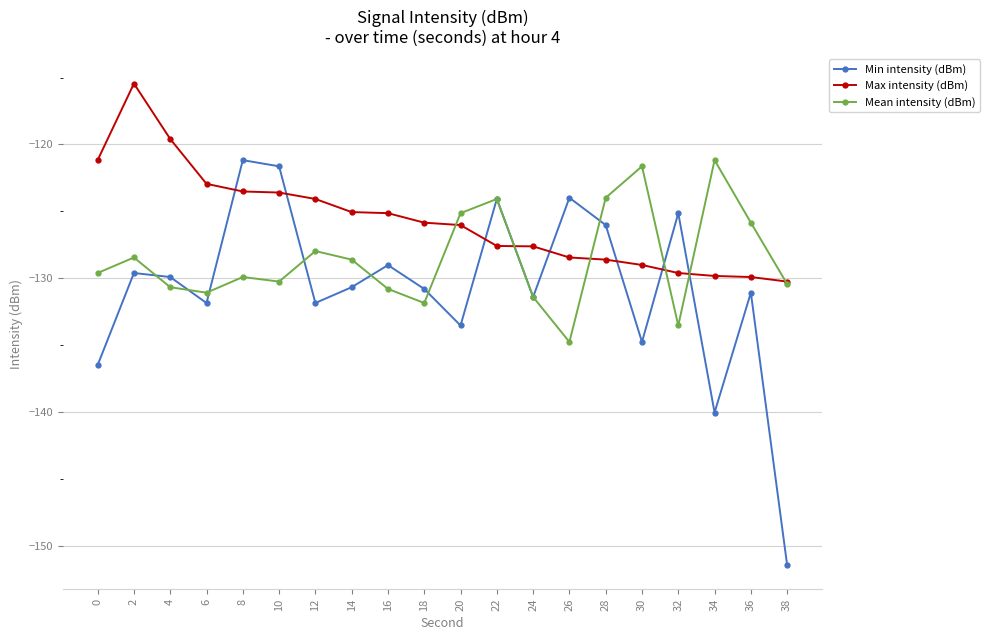

How many intersections are there between Min intensity (dBm) and Max intensity (dBm)?

8